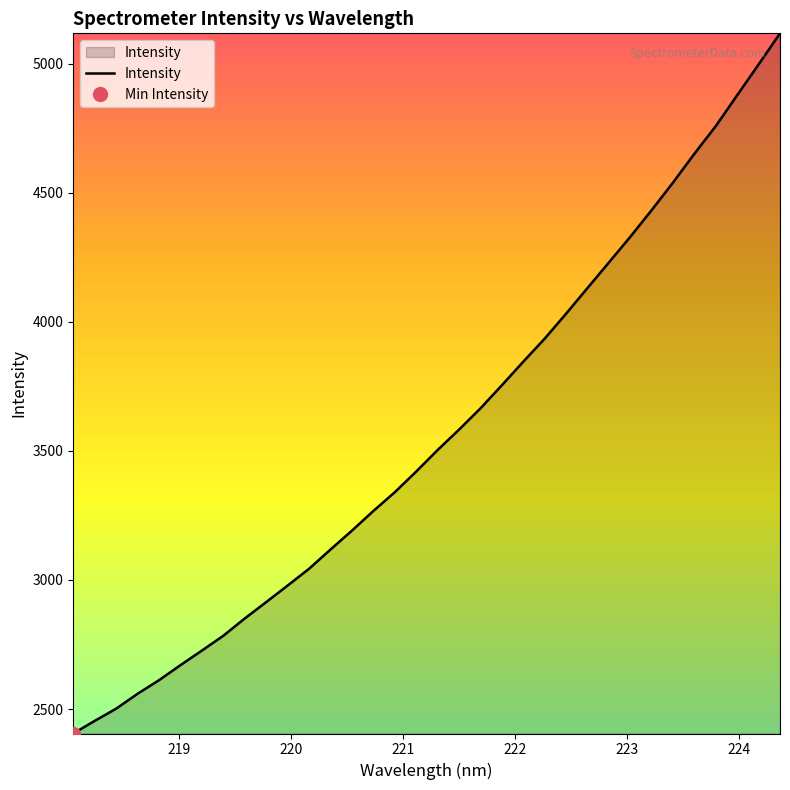

How many data points are above 3503?

17